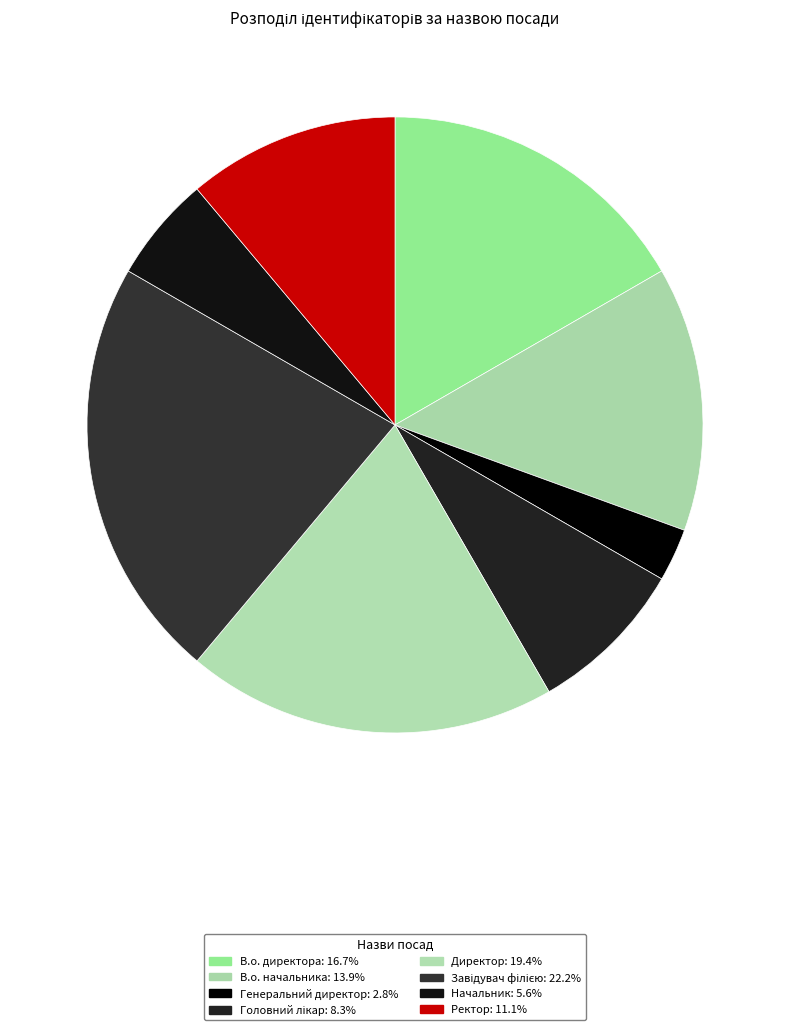

Count the number of slices in the pie.

8